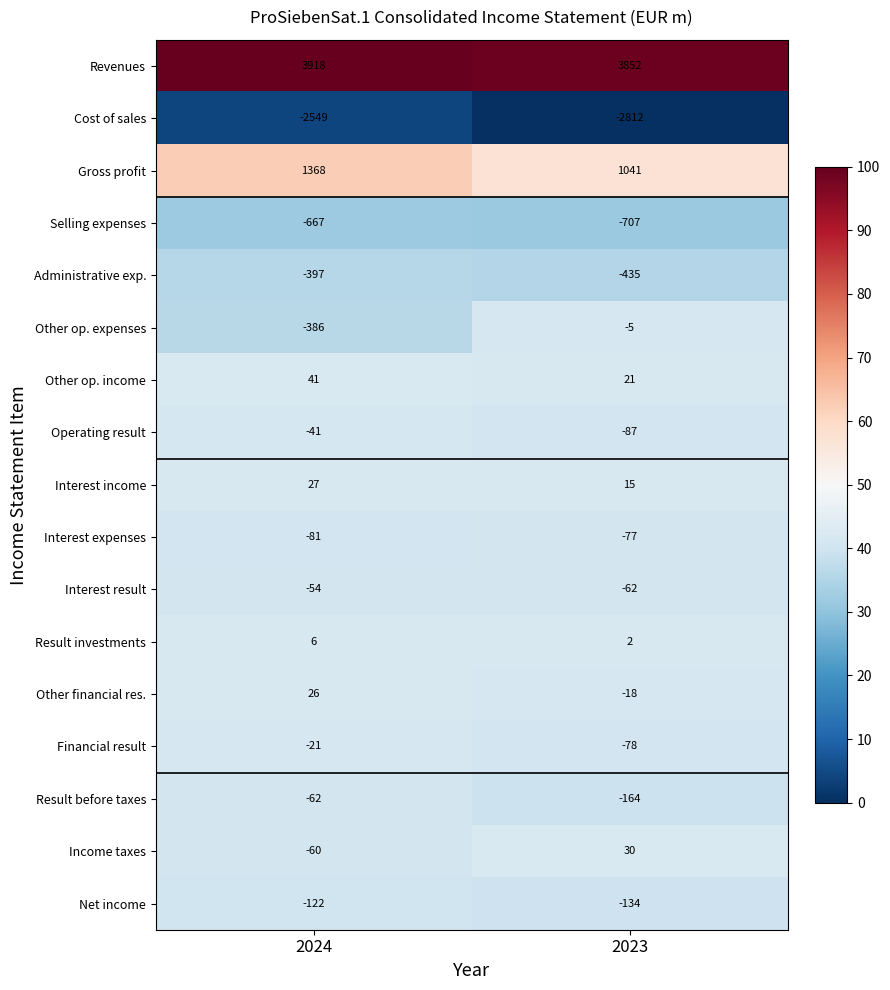

Which series has the largest total across all categories?

Revenues